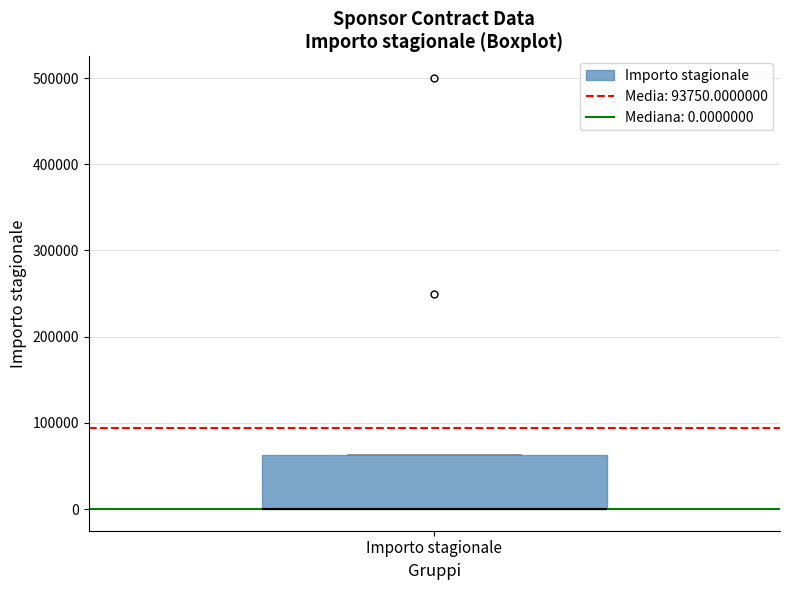

Where is the lower edge of the box for Importo stagionale on the y-axis? The values are not printed on the chart, so give them approximately, as read against the axis.

0